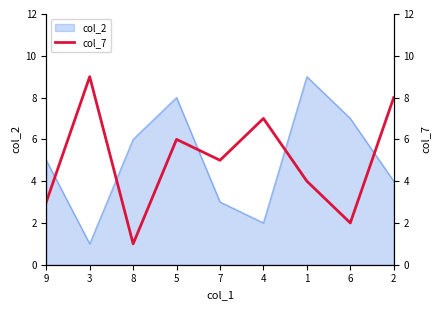

What is the average value?

5